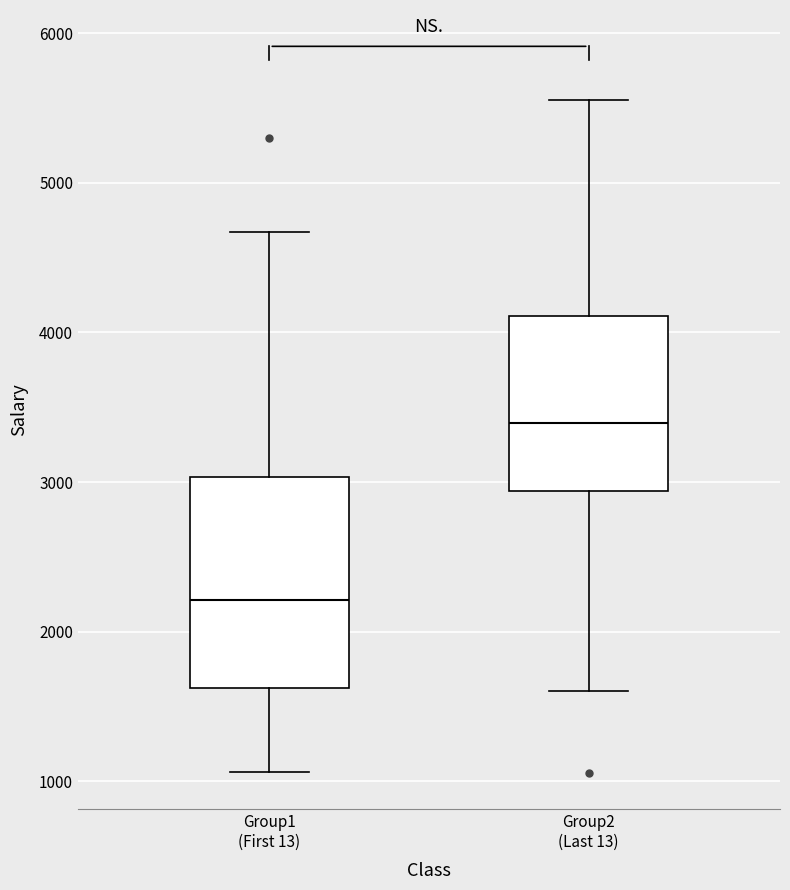

Comparing the boxes themselves (not the whiskers), which one is the tallest?

Group1 (First 13)